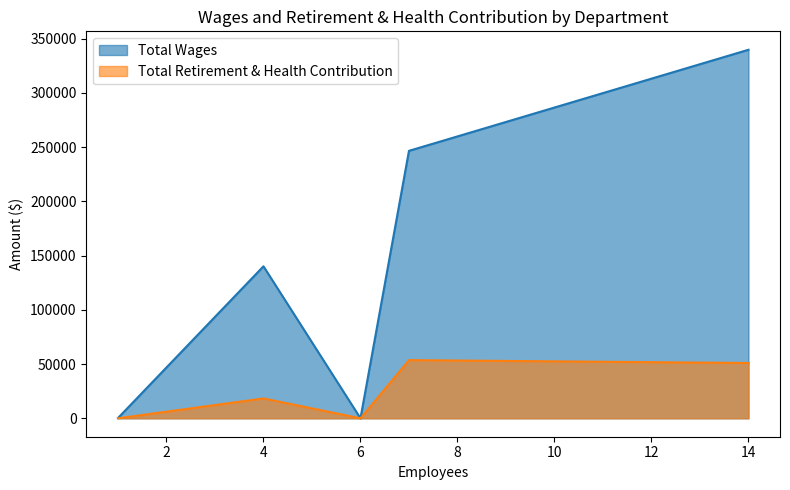

True or false: Total Wages has more than 0 points higher than both neighbors.

True